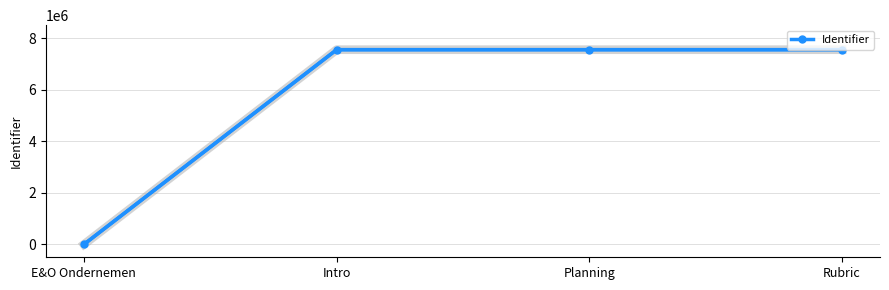

True or false: the data has more than 2 interior local peaks.

False